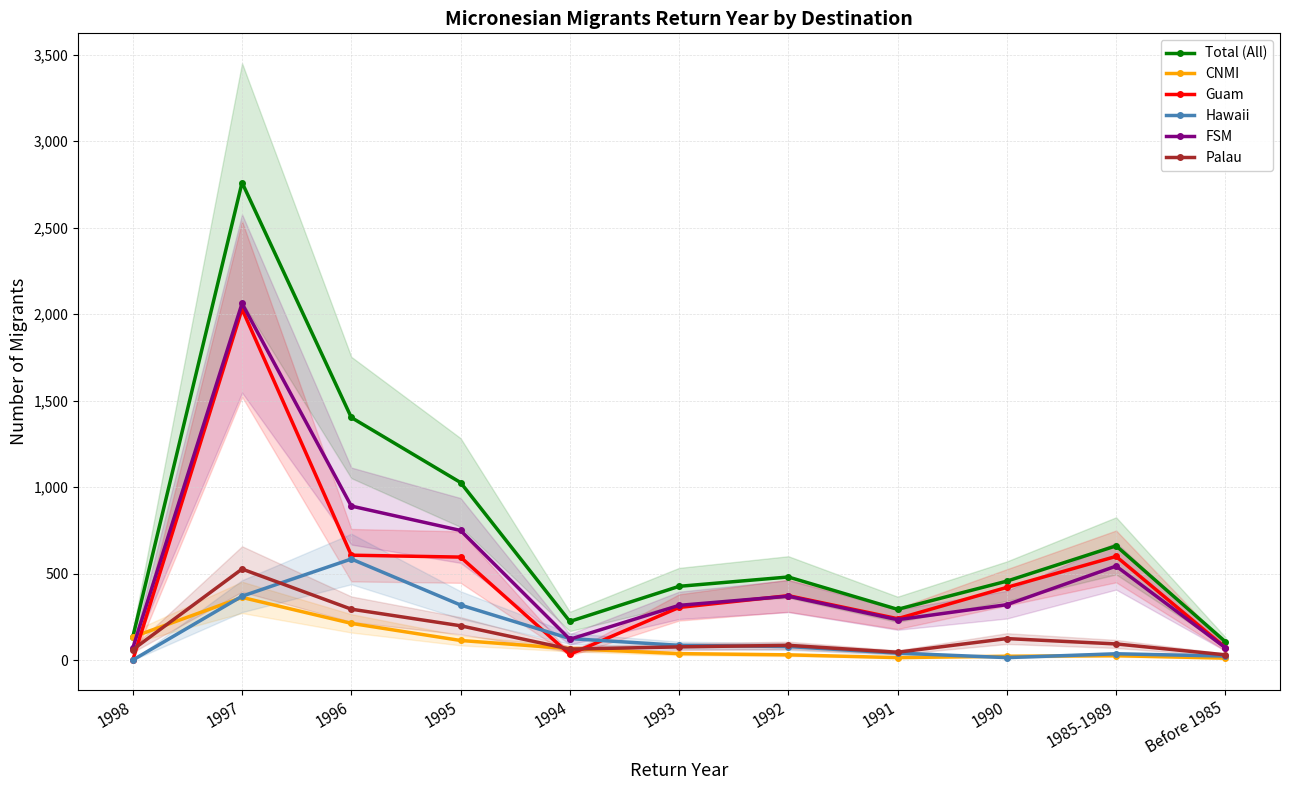

What is the total value across all series at 1997?

8107